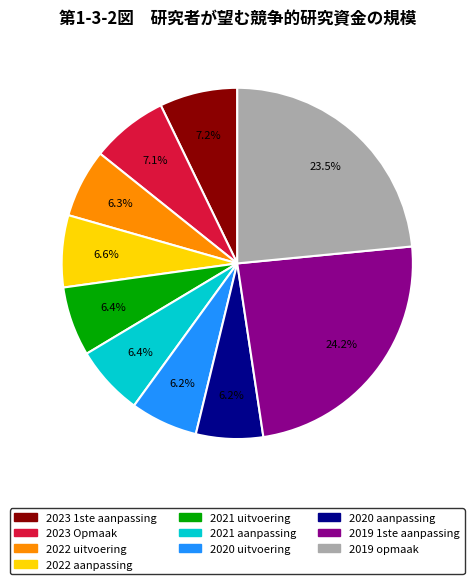

To the nearest percent, what percentage of the pie is 2022 uitvoering?

6%